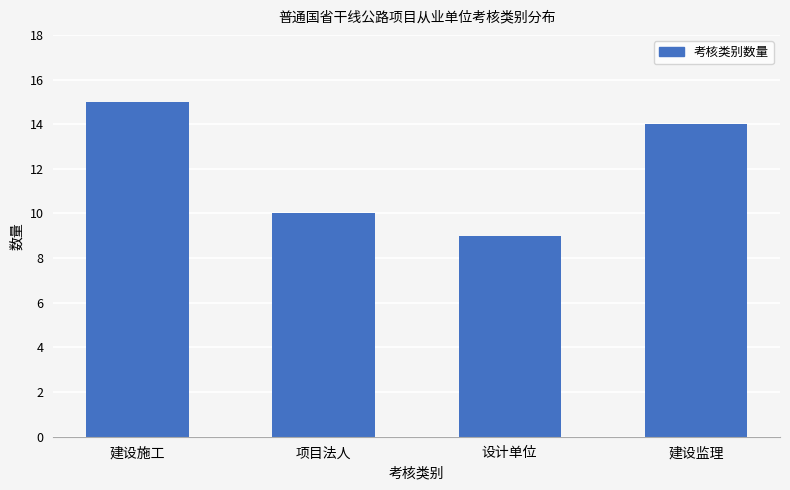

What position from the left is 建设施工?

1